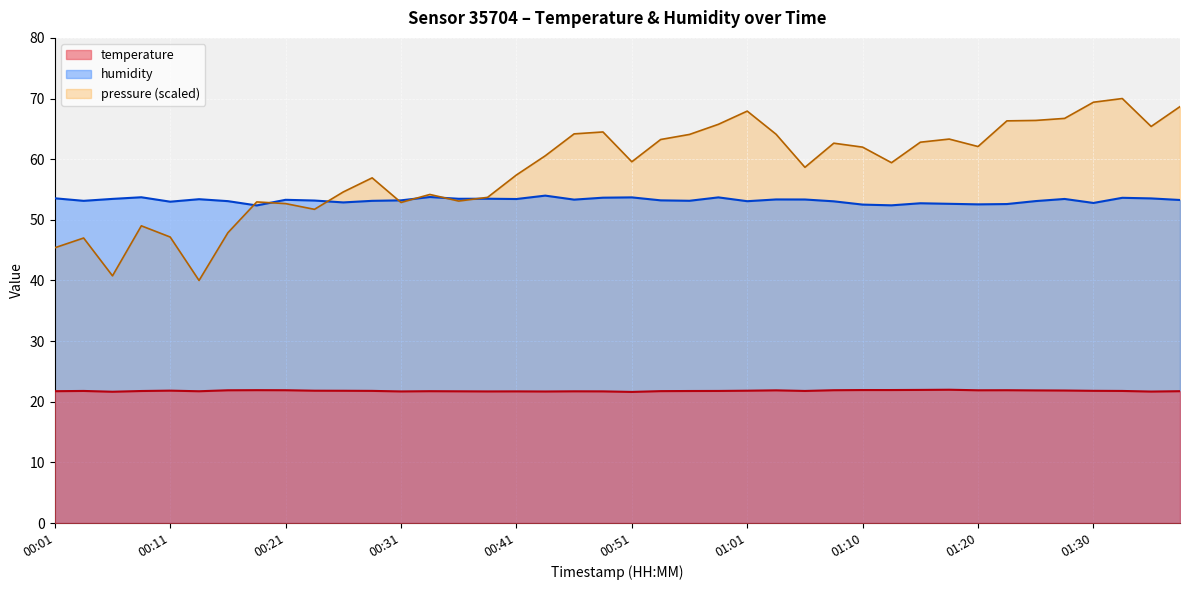

What are all the series names shown in the legend?

temperature, humidity, pressure (scaled)